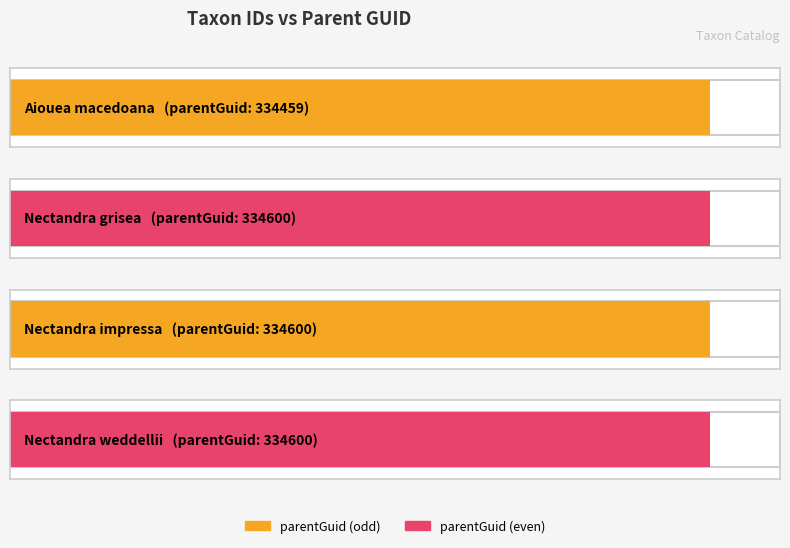

What is the difference between the second highest and minimum values?

141